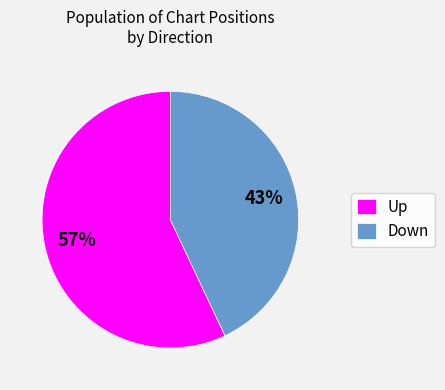

Is there any slice that represents more than half of the pie?

Yes